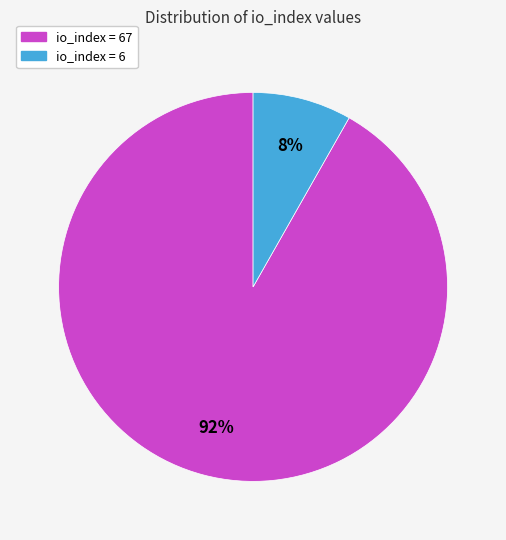

To the nearest percent, what is the difference between the largest and smallest slice percentages?

84%